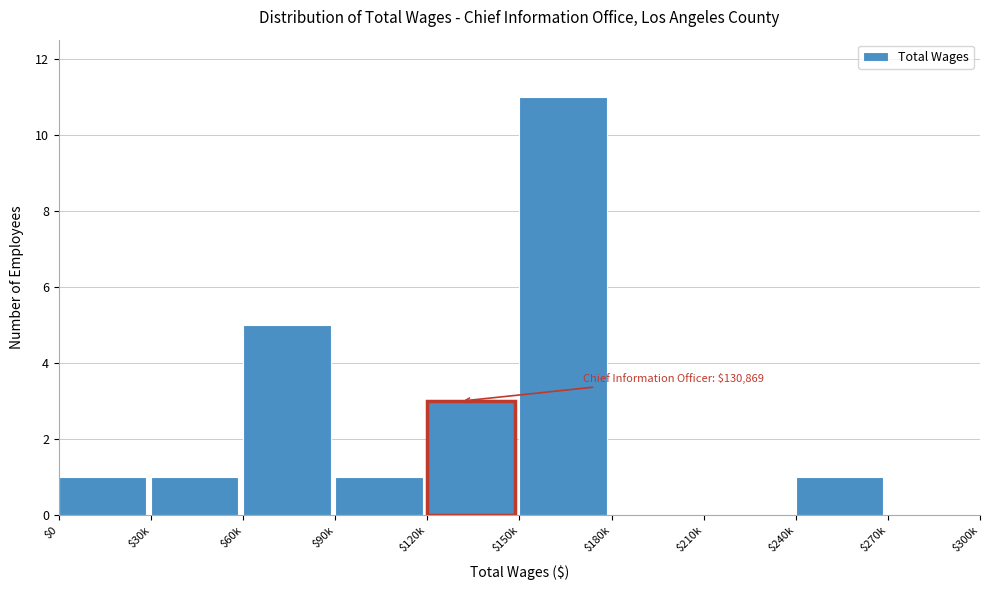

What is the sum of all values?

23